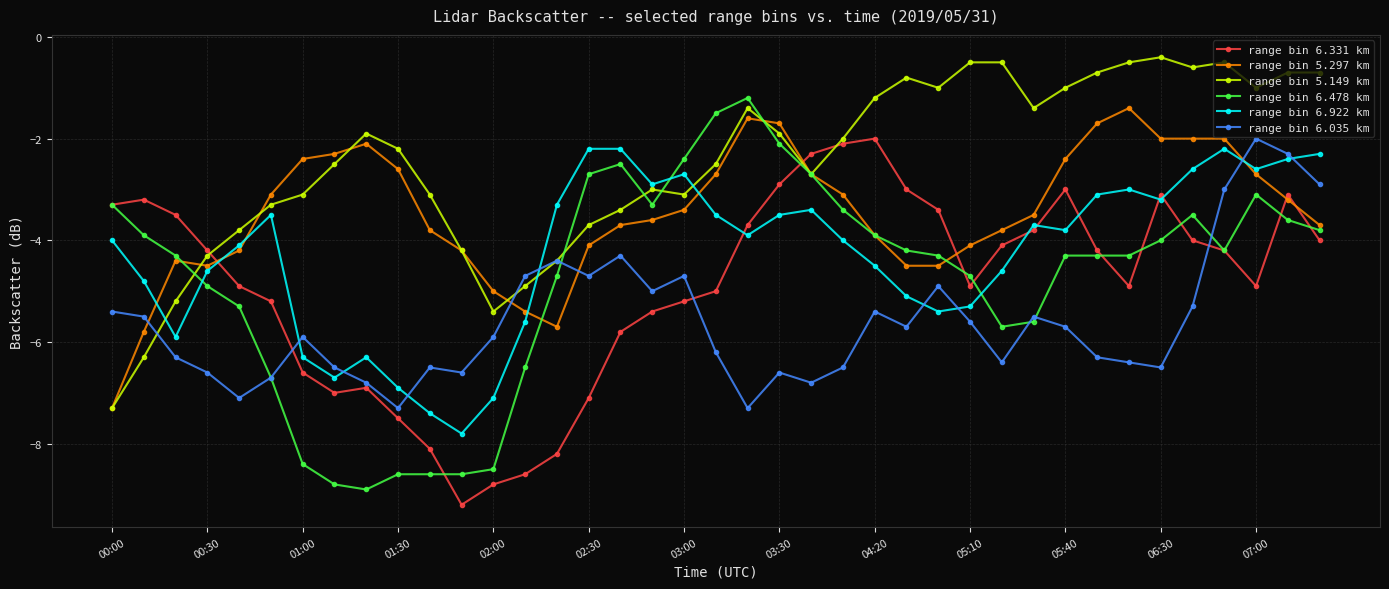

What are all the series names shown in the legend?

range bin 6.331 km, range bin 5.297 km, range bin 5.149 km, range bin 6.478 km, range bin 6.922 km, range bin 6.035 km